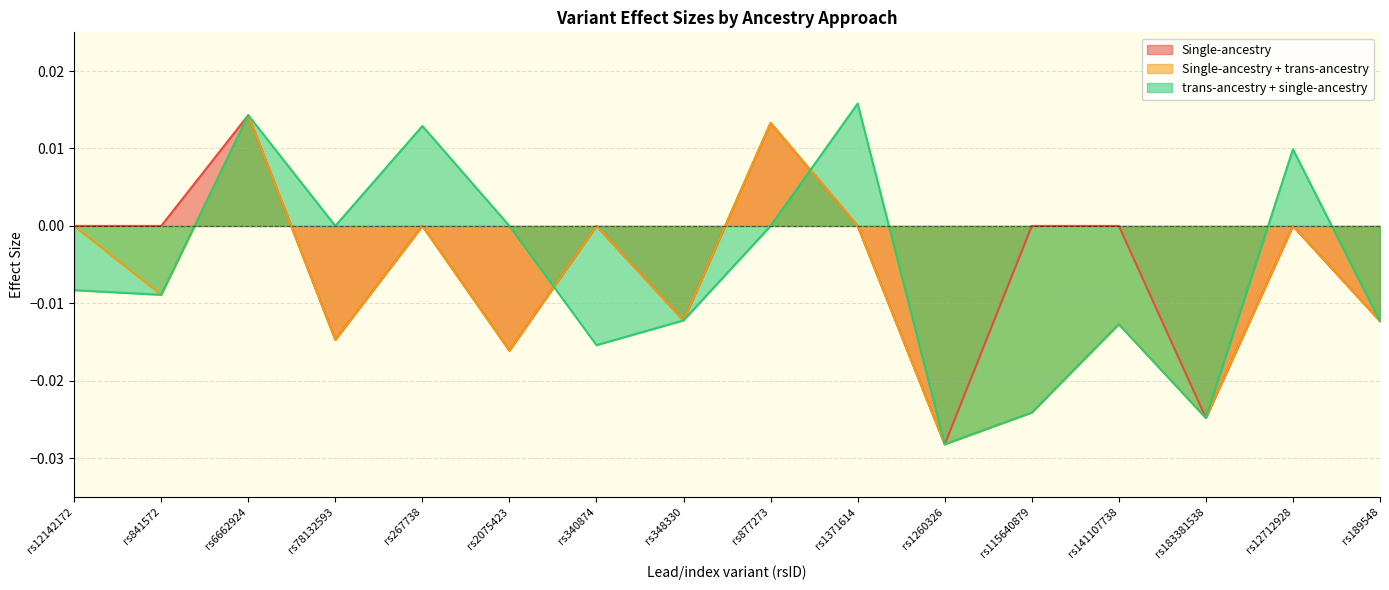

The Single-ancestry series shows -0.0 at rs78132593. True or false?

False